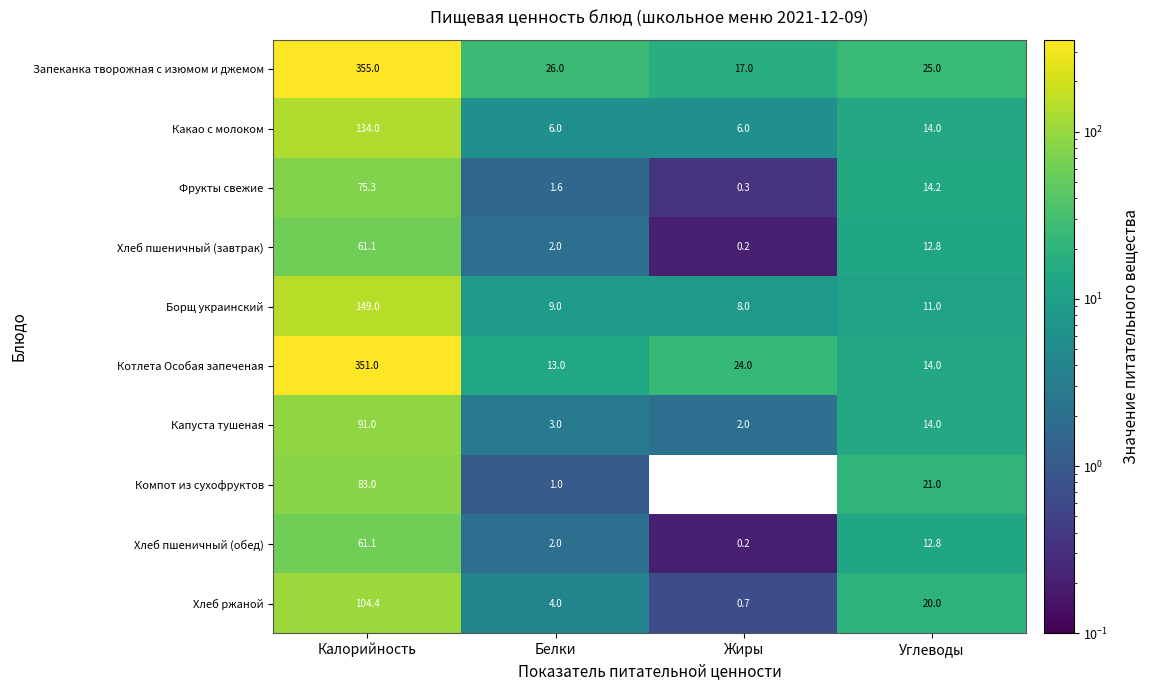

Which series has the largest total across all categories?

Запеканка творожная с изюмом и джемом